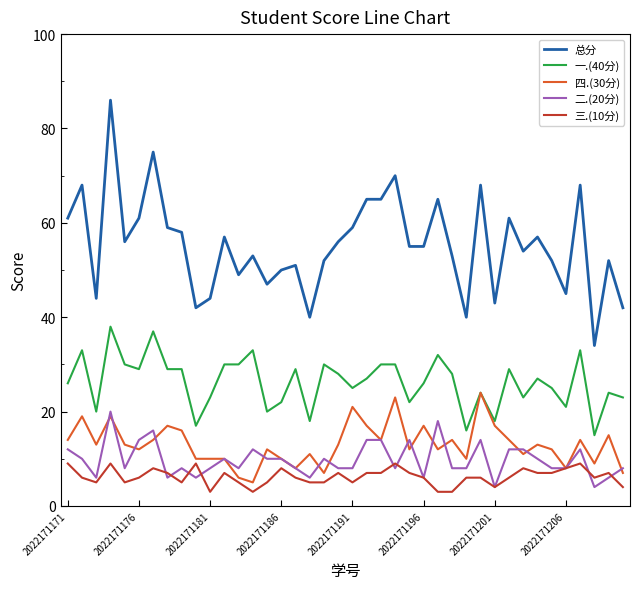

What is the minimum value for 二.(20分)?

4